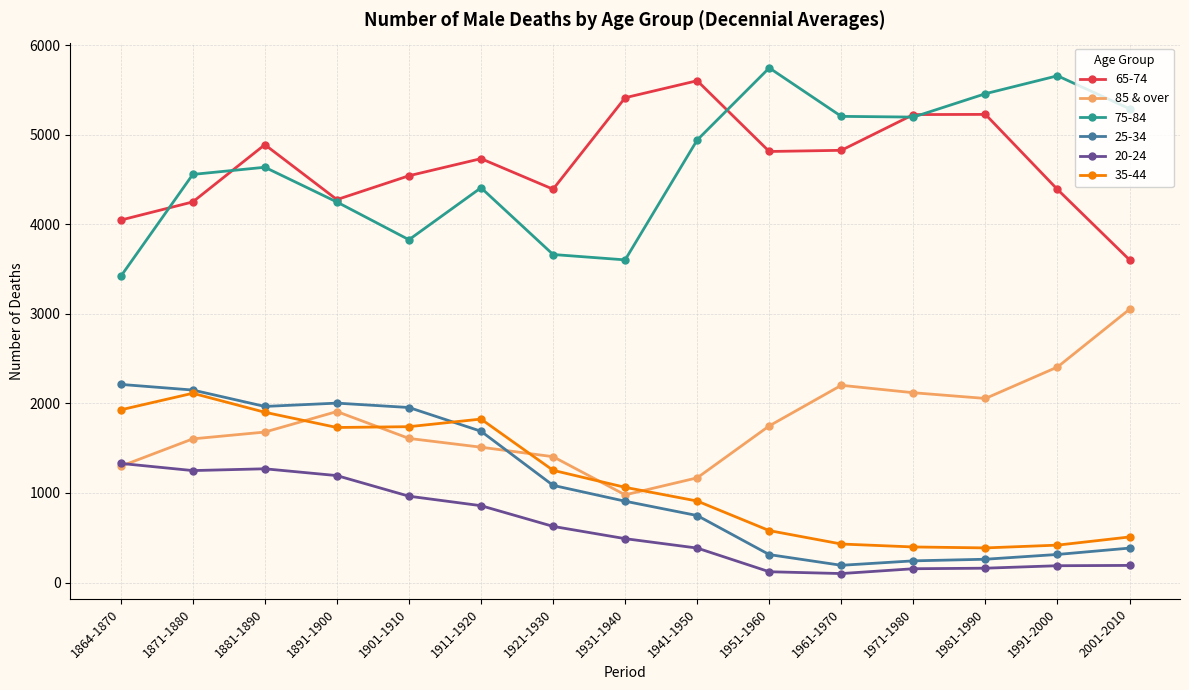

What is the greatest value displayed?

5745.0